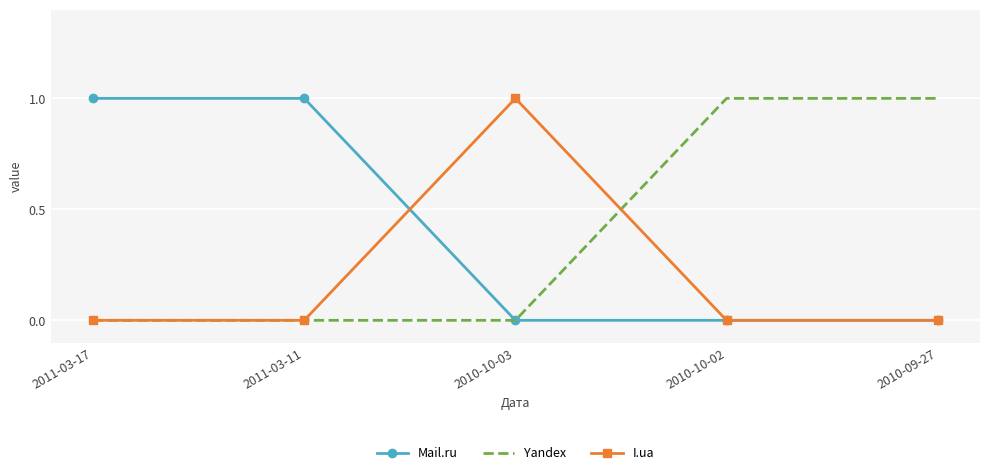

True or false: I.ua and Yandex cross at least once.

True